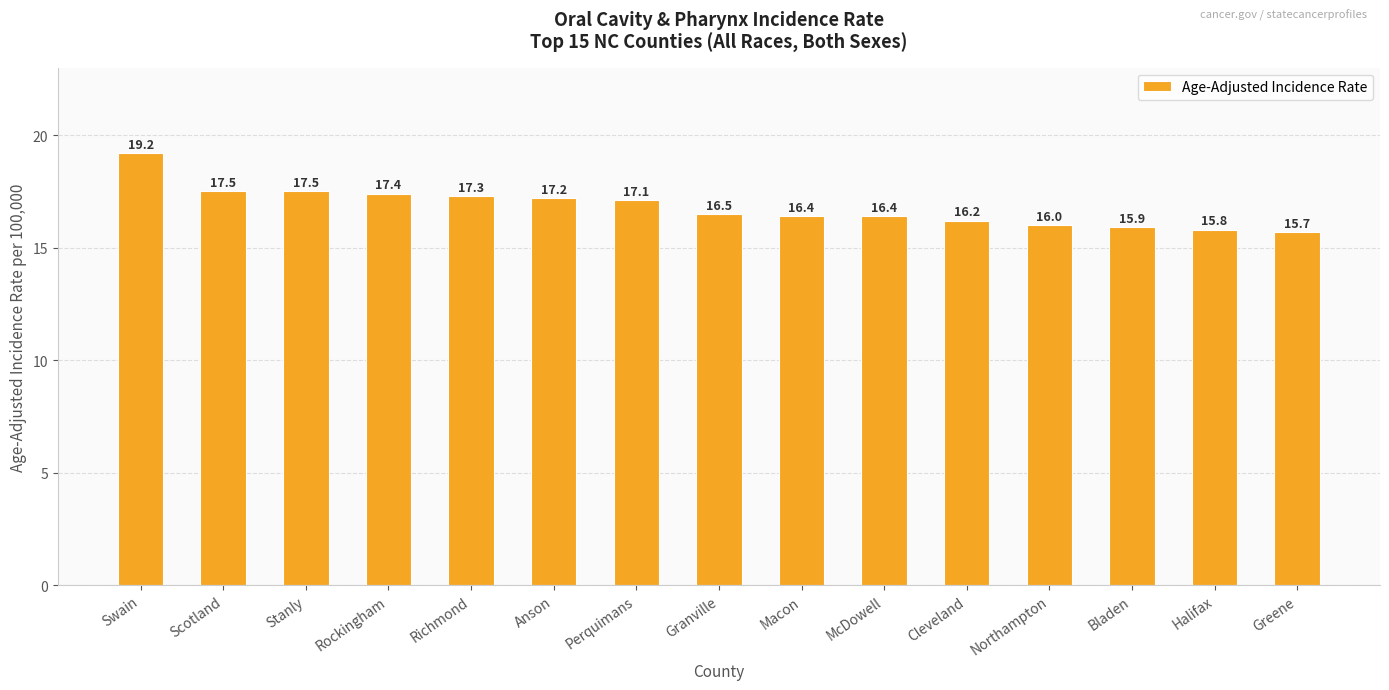

What is the minimum value shown in the chart?

15.7